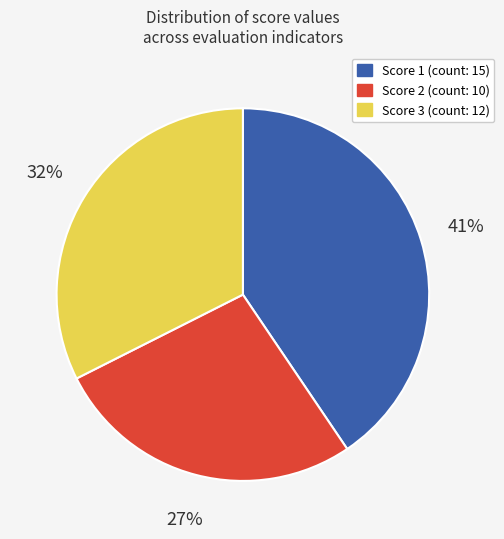

To the nearest percent, what is the average slice percentage?

33%